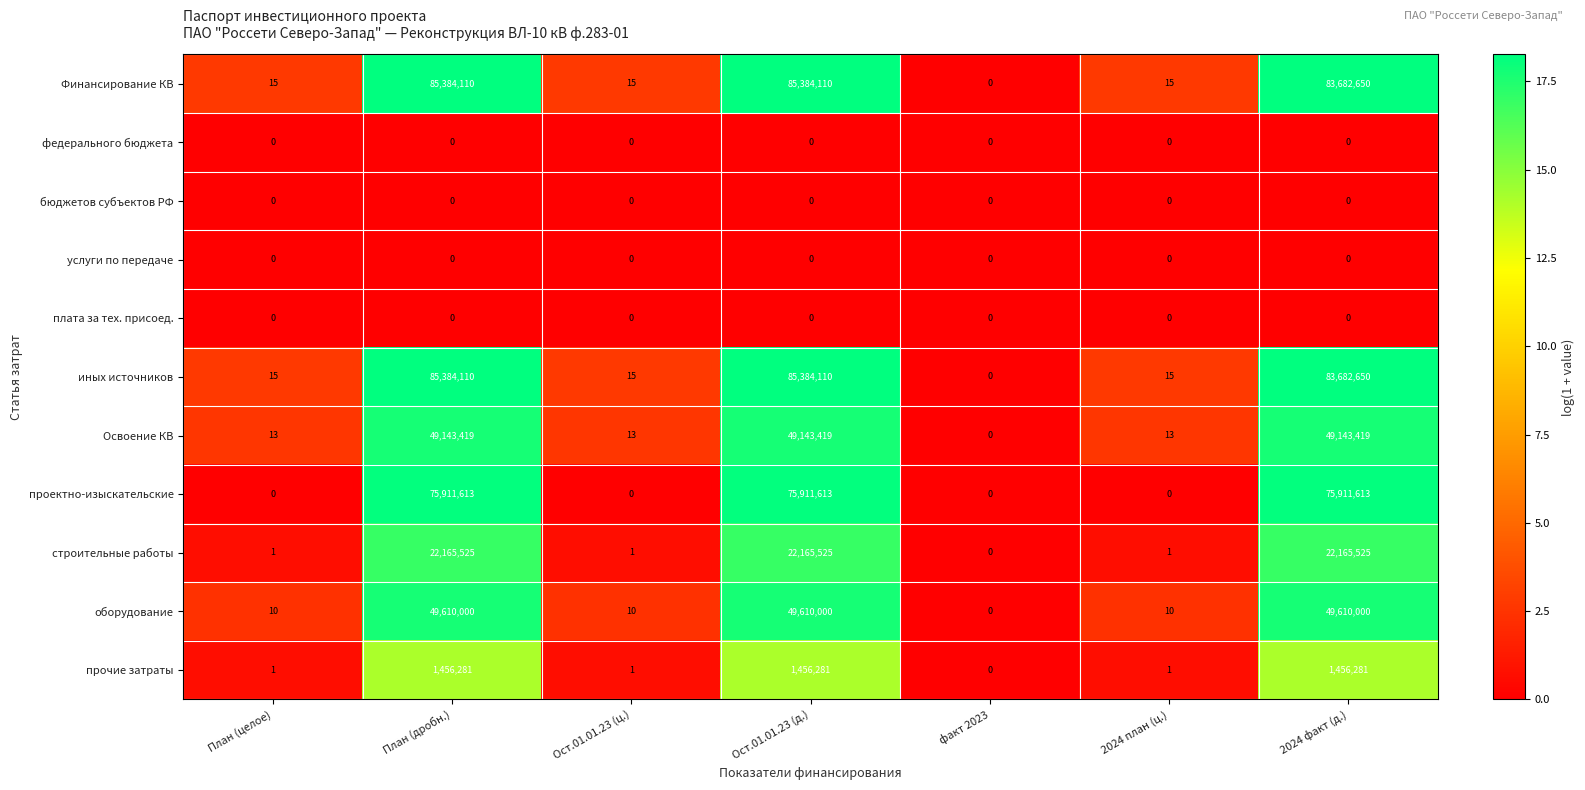

What is the spread (max minus min) of values at Ост.01.01.23 (д.)?

85384110